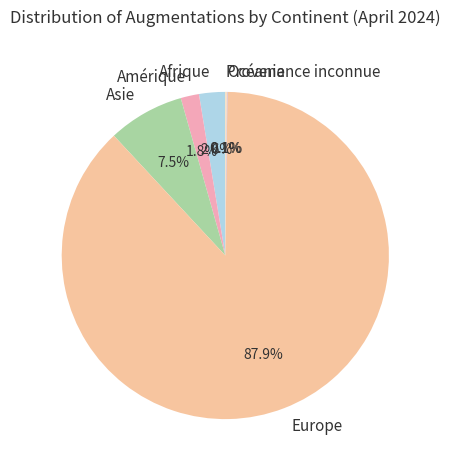

What portion of the pie excludes Afrique?

97.4%